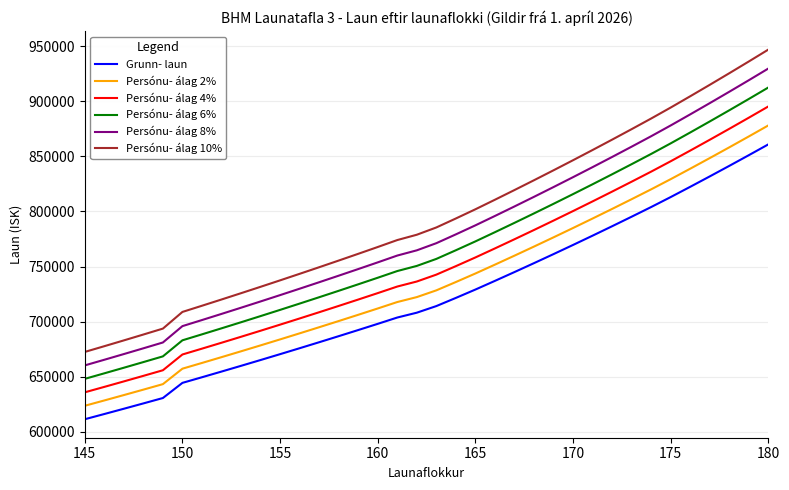

Reading left to right, what are all the values shown in this chart?

Grunn- laun: 611280.9	616020.2	620812.7	625657.3	630555.2	644317.6	649420.5	654576.7	659789.5	665061.1	670390.3	675779.4	681225.0	686731.6	692299.1	697928.6	703663.3	708060.9	714067.9	721484.6	729075.7	736961.9	744955.6	753057.9	761270.8	769594.3	778031.6	786583.6	795251.4	804037.1	813093.8	822412.6	831858.4	841432.4	851136.5	860971.9
Persónu- álag 2%: 623506.0	628341.0	633229.0	638170.0	643166.0	657204.0	662409.0	667668.0	672985.0	678362.0	683798.0	689295.0	694850.0	700466.0	706145.0	711887.0	717737.0	722222.0	728349.0	735914.0	743657.0	751701.0	759855.0	768119.0	776496.0	784986.0	793592.0	802315.0	811156.0	820118.0	829356.0	838861.0	848496.0	858261.0	868159.0	878191.0
Persónu- álag 4%: 635732.0	640661.0	645645.0	650684.0	655777.0	670090.0	675397.0	680760.0	686181.0	691664.0	697206.0	702811.0	708474.0	714201.0	719991.0	725846.0	731810.0	736383.0	742631.0	750344.0	758239.0	766440.0	774754.0	783180.0	791722.0	800378.0	809153.0	818047.0	827061.0	836199.0	845618.0	855309.0	865133.0	875090.0	885182.0	895411.0
Persónu- álag 6%: 647958.0	652981.0	658061.0	663197.0	668389.0	682977.0	688386.0	693851.0	699377.0	704965.0	710614.0	716326.0	722099.0	727935.0	733837.0	739804.0	745883.0	750545.0	756912.0	764774.0	772820.0	781180.0	789653.0	798241.0	806947.0	815770.0	824713.0	833779.0	842967.0	852279.0	861879.0	871757.0	881770.0	891918.0	902205.0	912630.0
Persónu- álag 8%: 660183.0	665302.0	670478.0	675710.0	681000.0	695863.0	701374.0	706943.0	712573.0	718266.0	724022.0	729842.0	735723.0	741670.0	747683.0	753763.0	759956.0	764706.0	771193.0	779203.0	787402.0	795919.0	804552.0	813303.0	822173.0	831162.0	840274.0	849510.0	858872.0	868360.0	878141.0	888206.0	898407.0	908747.0	919227.0	929850.0
Persónu- álag 10%: 672409.0	677622.0	682894.0	688223.0	693611.0	708749.0	714363.0	720034.0	725768.0	731567.0	737429.0	743357.0	749348.0	755405.0	761529.0	767721.0	774030.0	778867.0	785475.0	793633.0	801983.0	810658.0	819451.0	828364.0	837398.0	846554.0	855835.0	865242.0	874777.0	884441.0	894403.0	904654.0	915044.0	925576.0	936250.0	947069.0